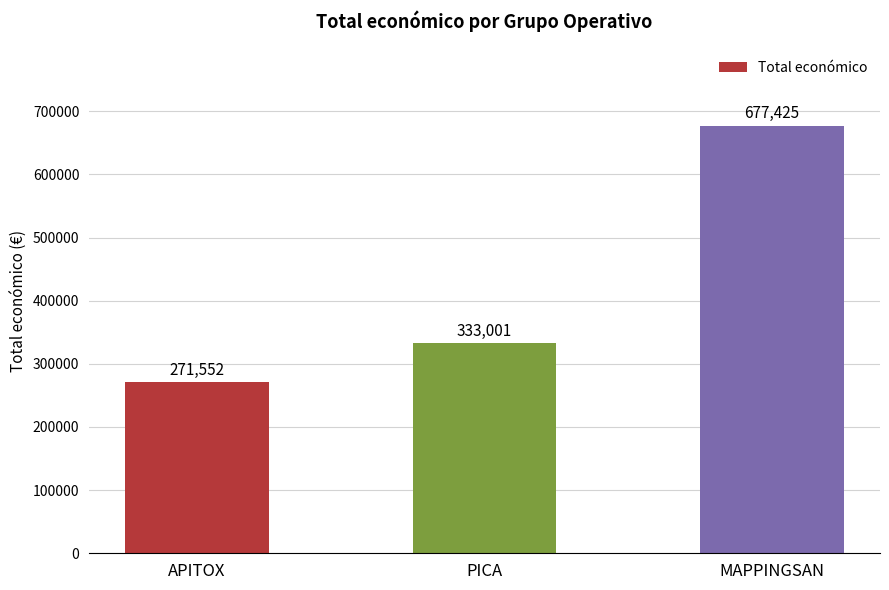

The value at APITOX is 271552. True or false?

True